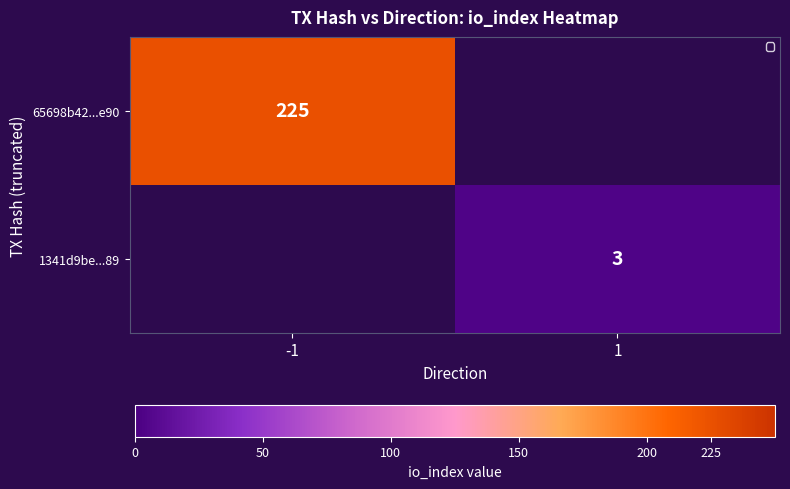

The 65698b42...e90 series shows 66 at -1. True or false?

False